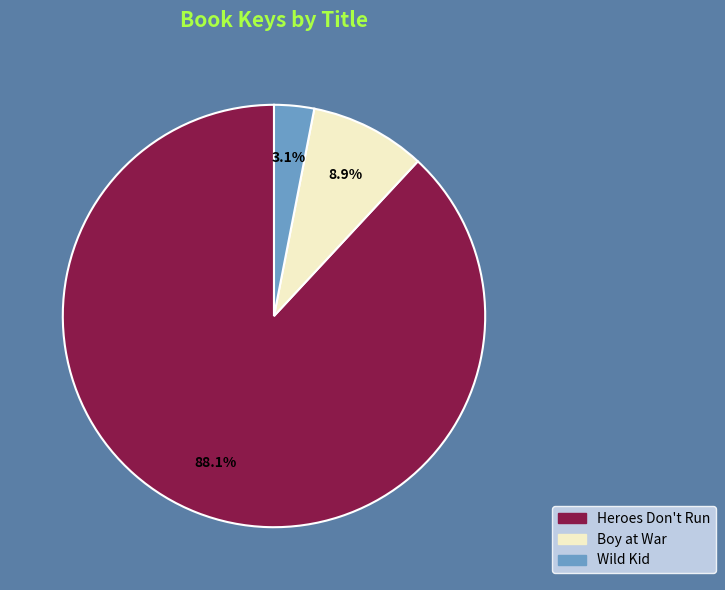

True or false: Heroes Don't Run accounts for 88% of the total.

True